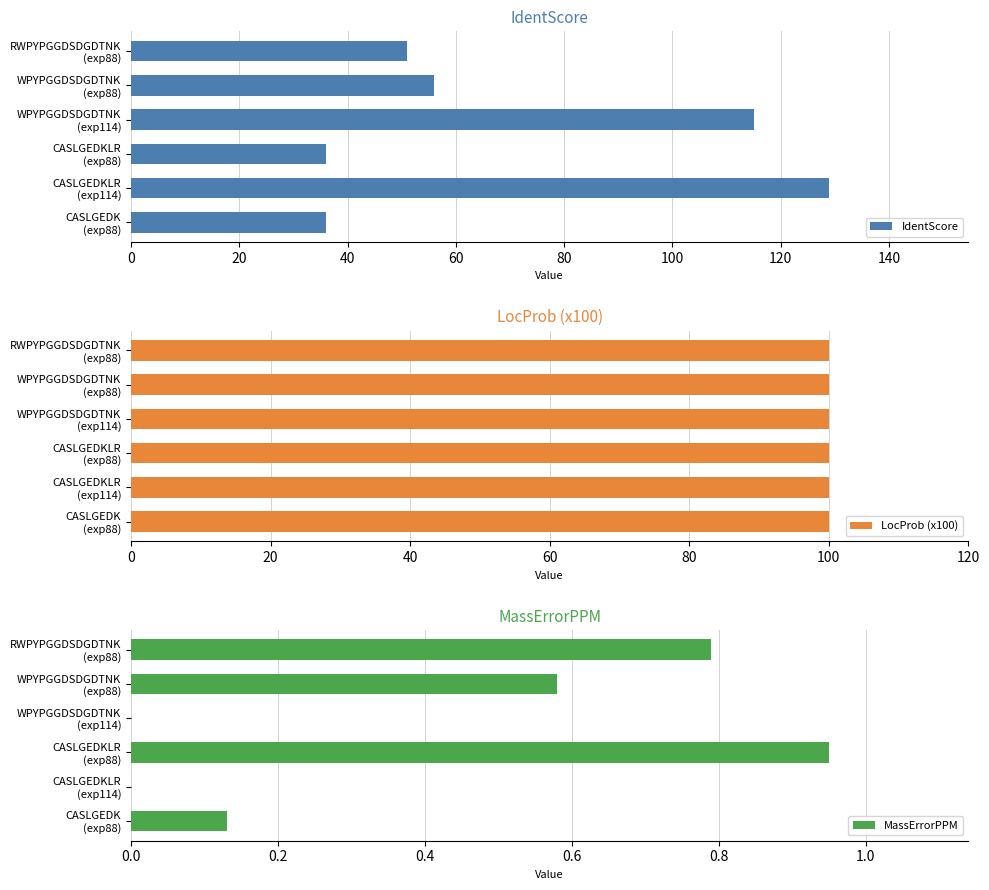

What is the difference between the second highest and second lowest values in the IdentScore series?

79.1